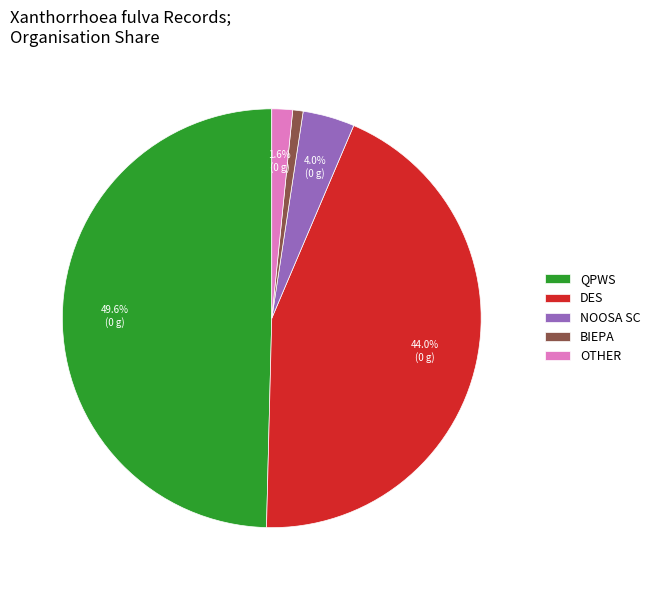

What percentage do NOOSA SC and DES together represent?

48.0%